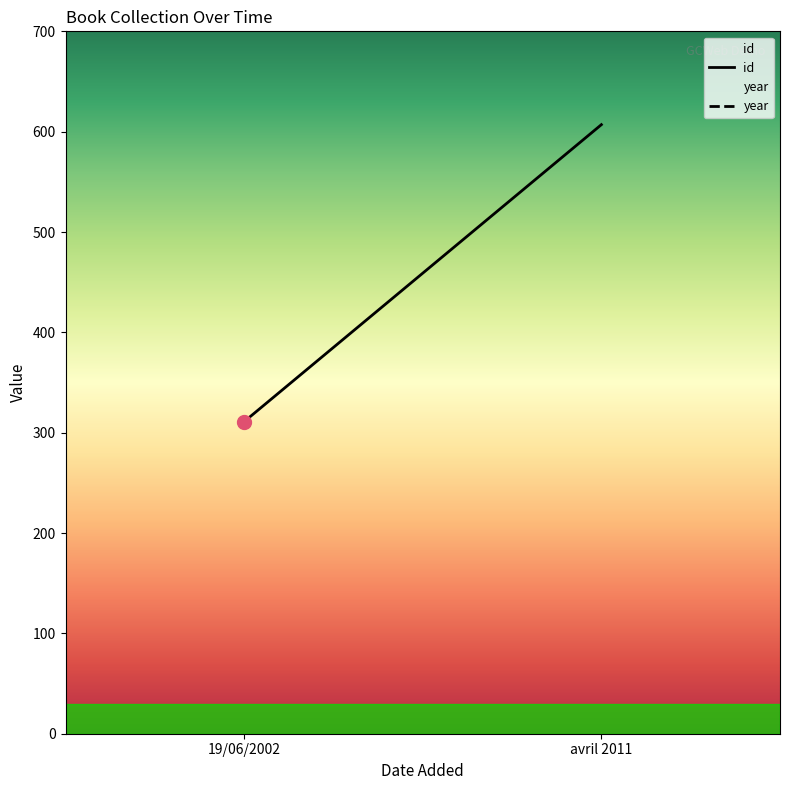

Which series has the largest total across all categories?

year